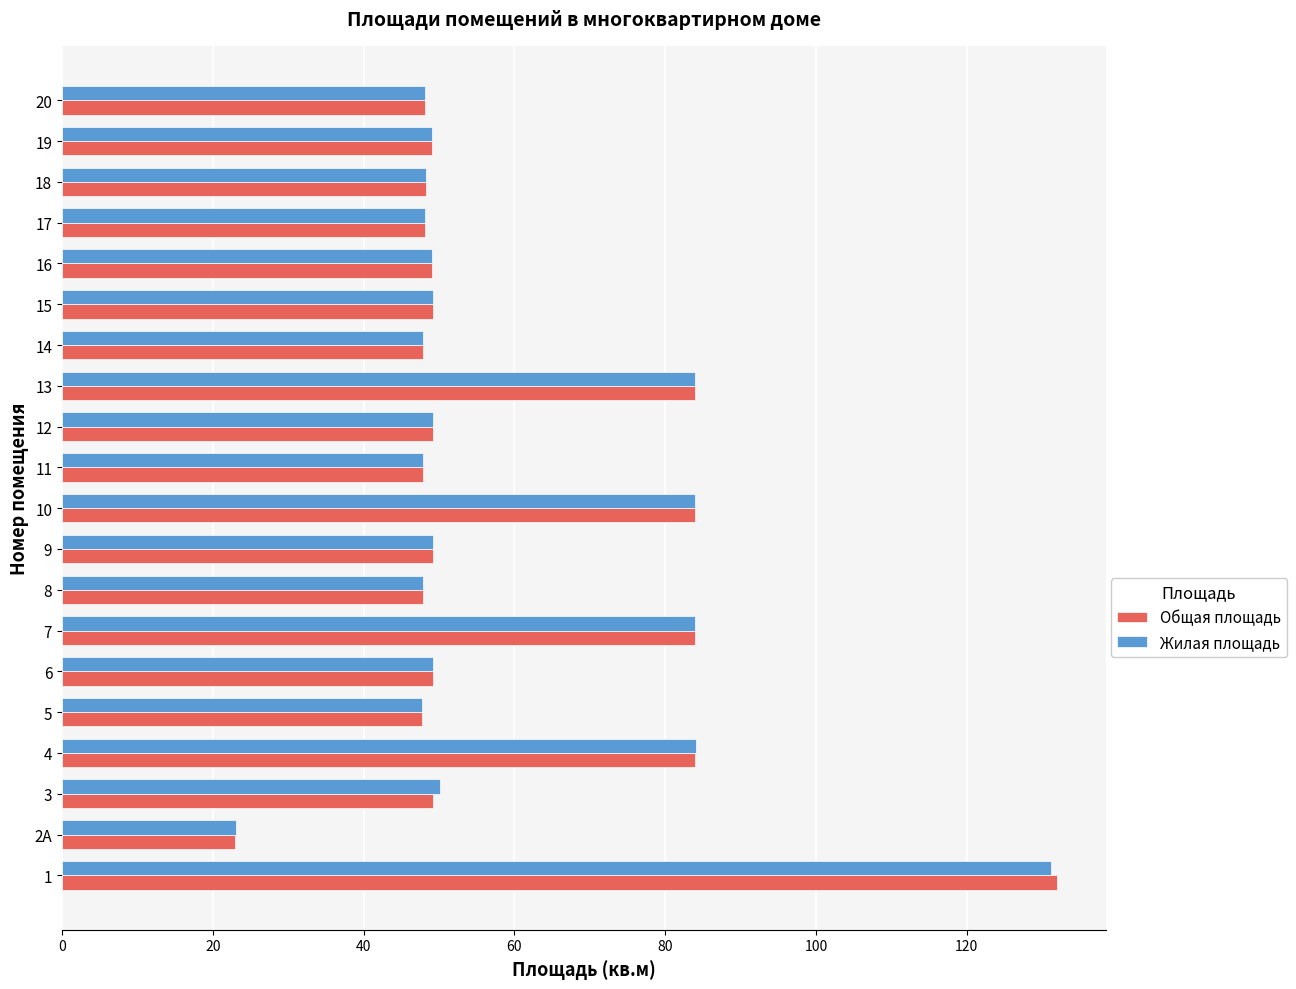

What is the difference between the maximum and minimum values in the Жилая площадь series?

108.0